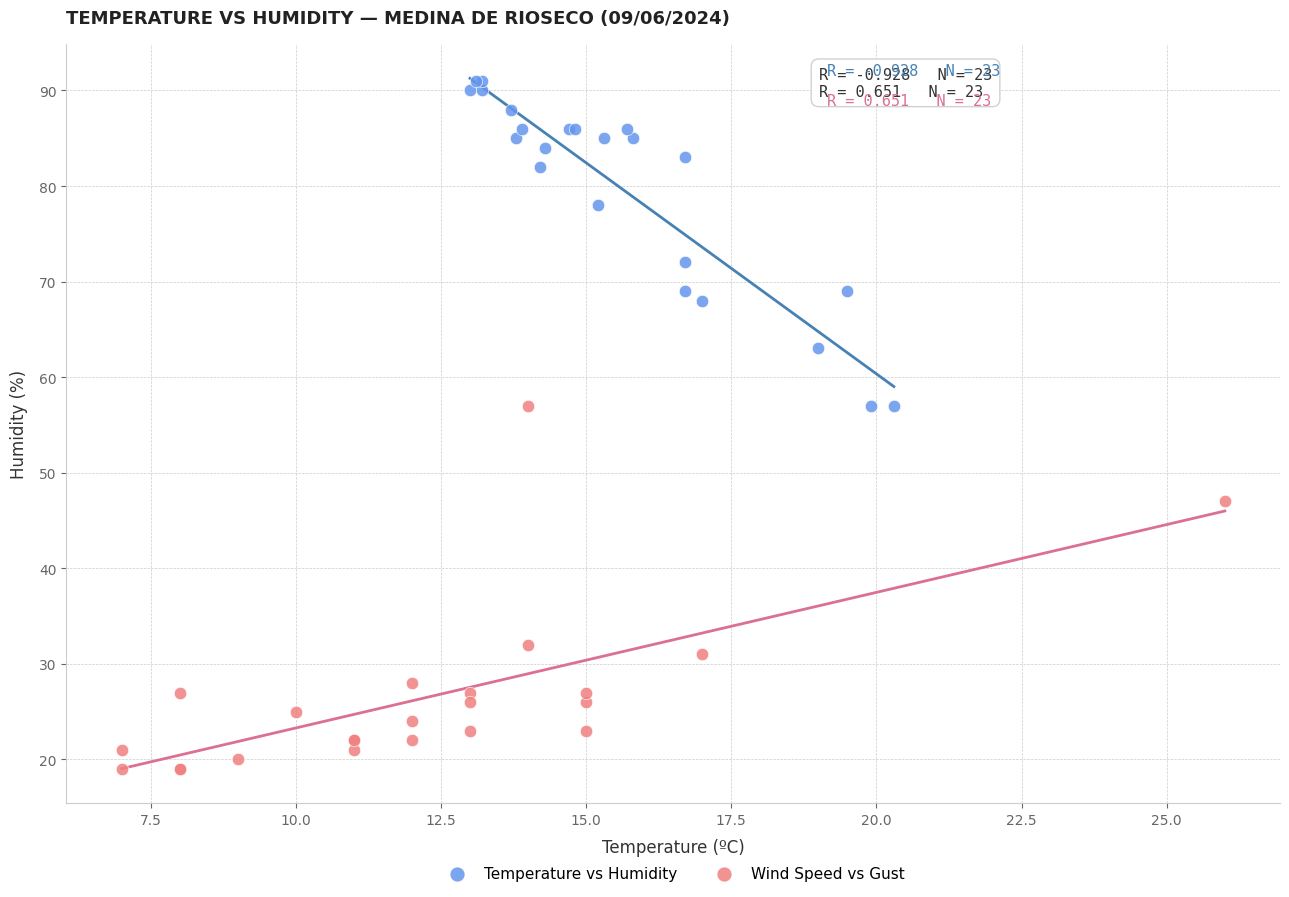

What are all the series names shown in the legend?

Temperature vs Humidity, Wind Speed vs Gust